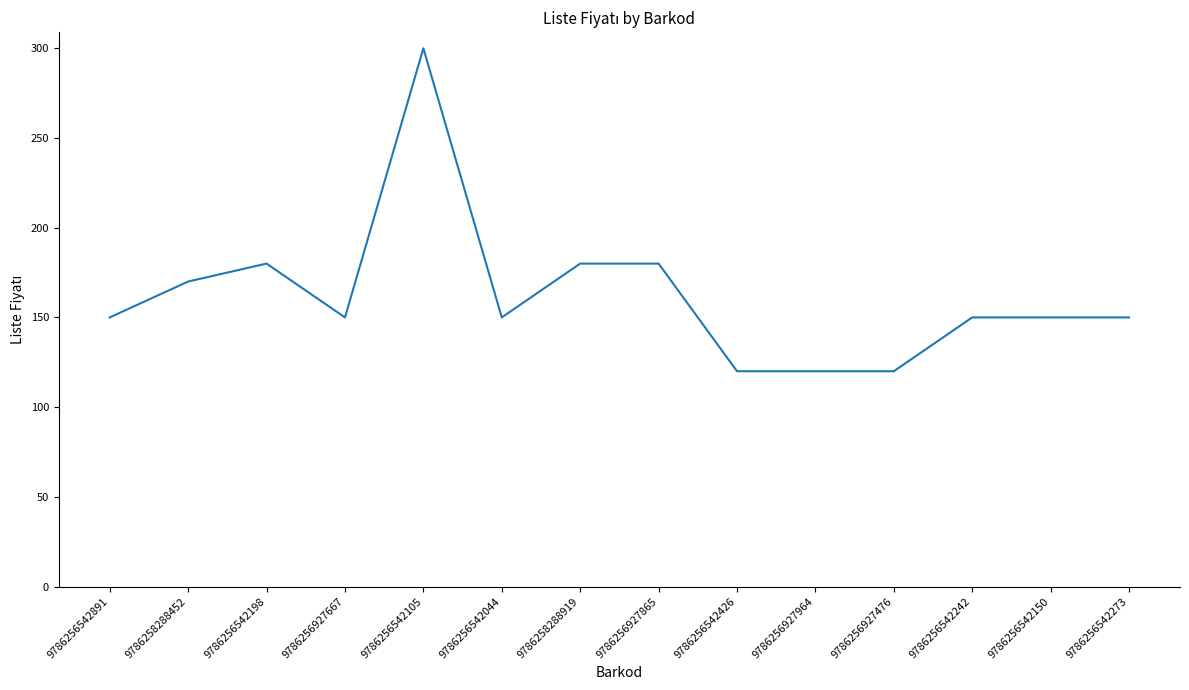

What is the change in value from 9786256542044 to 9786256927865?

+30